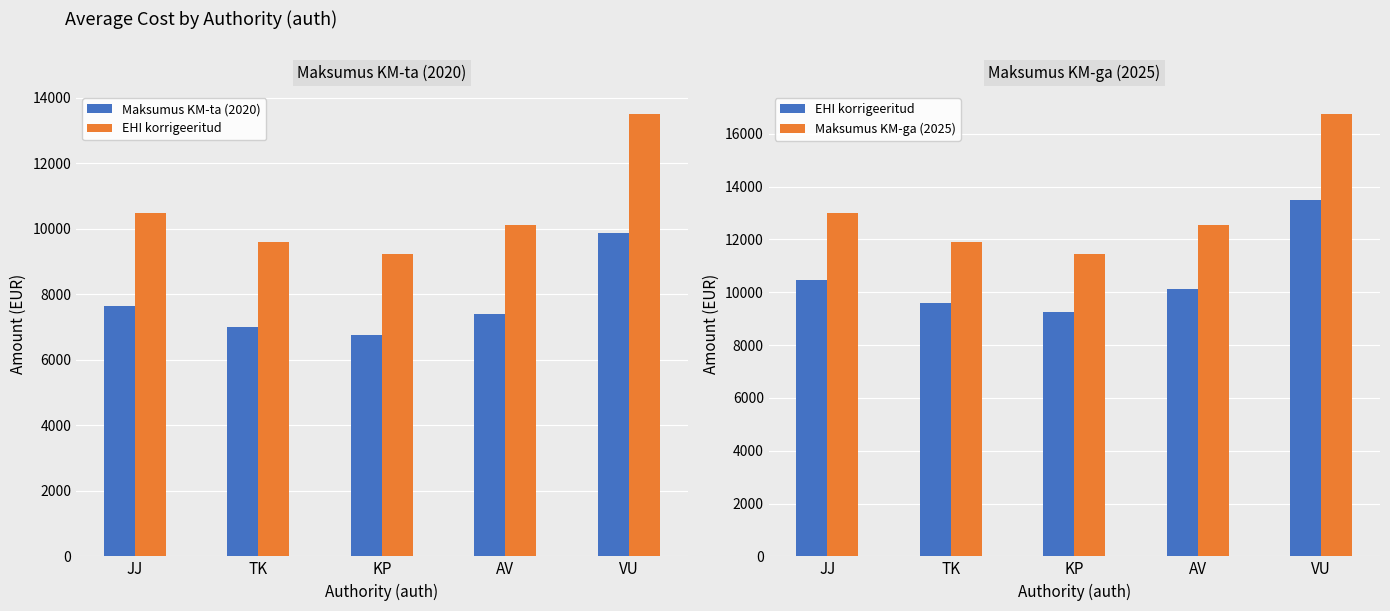

Which category has the highest value in the Maksumus KM-ga (2025) series?

VU